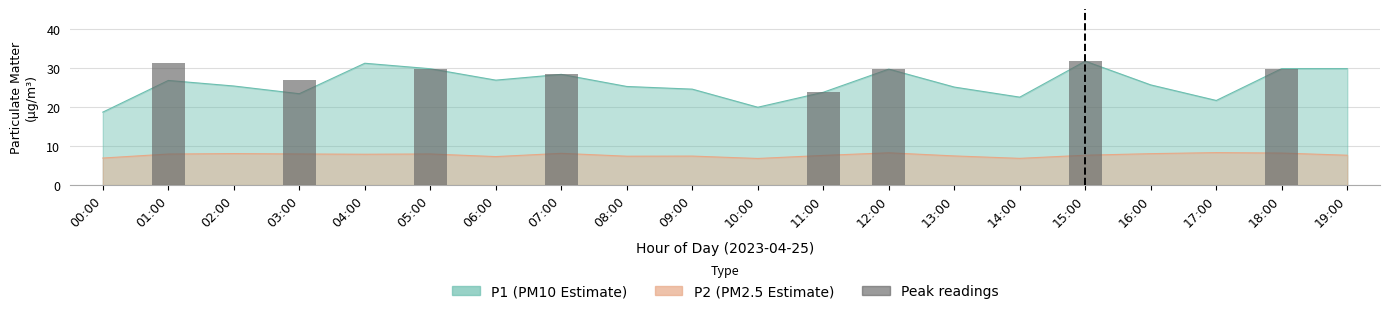

How many data points are less than 29?

3